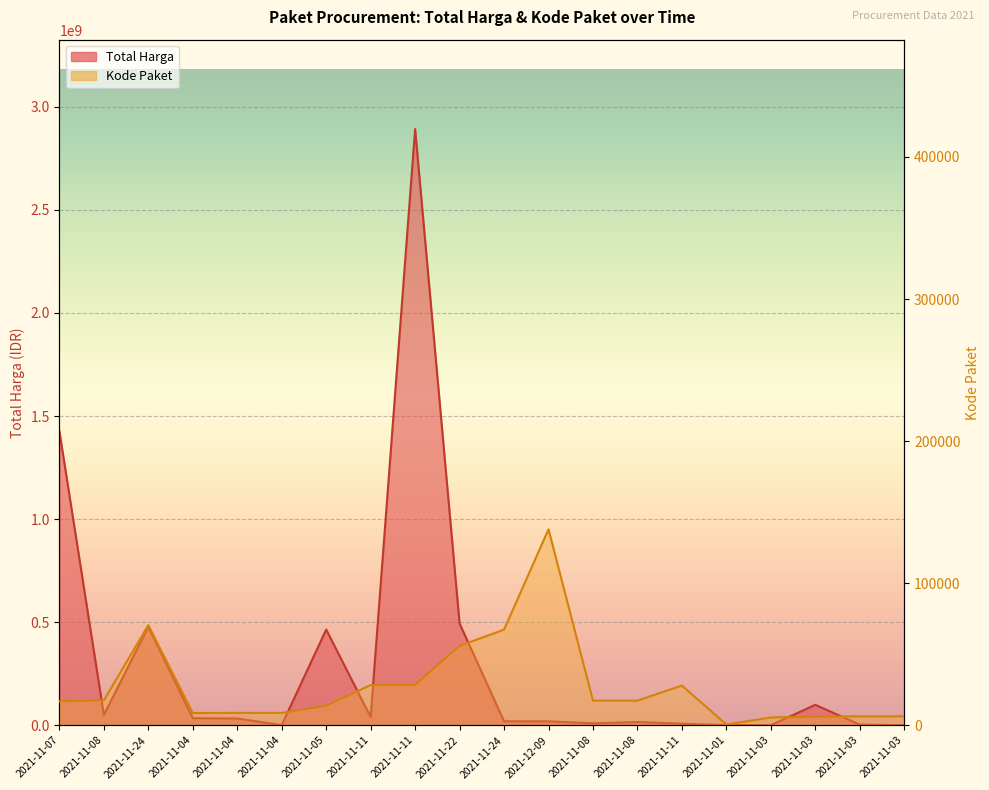

The Kode Paket series shows 17283 at 2021-11-08. True or false?

True